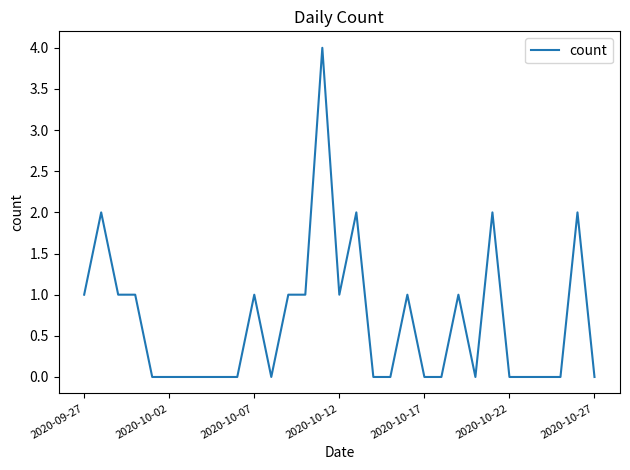

What is the greatest value displayed?

4